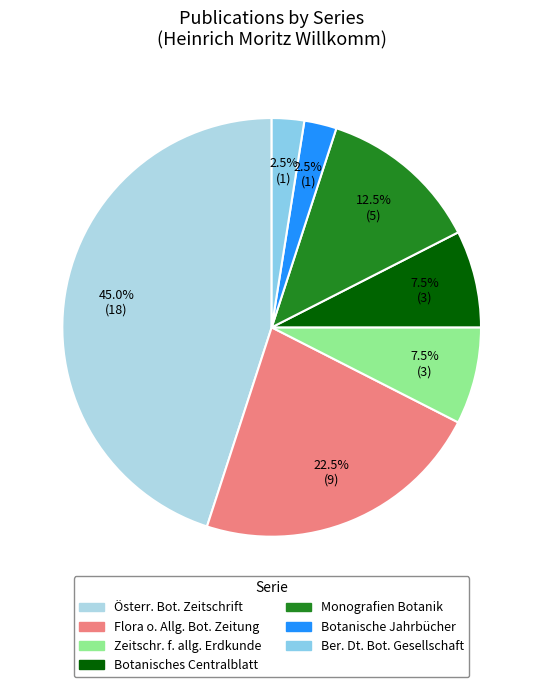

What is the largest slice in the pie chart?

Österr. Bot. Zeitschrift